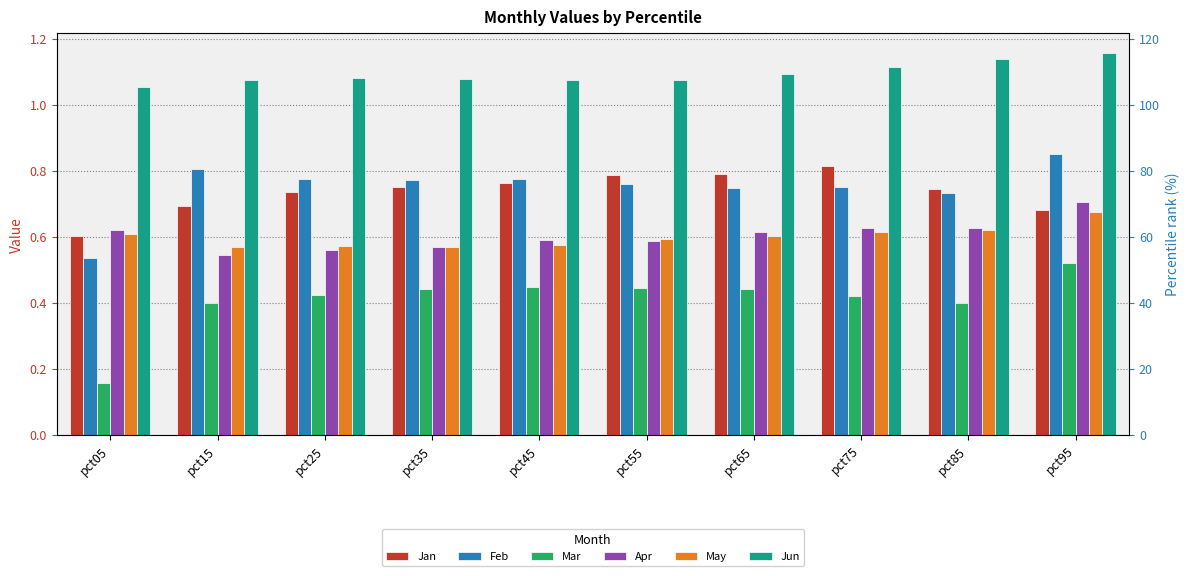

Which has a higher value, pct35 or pct45?

pct45